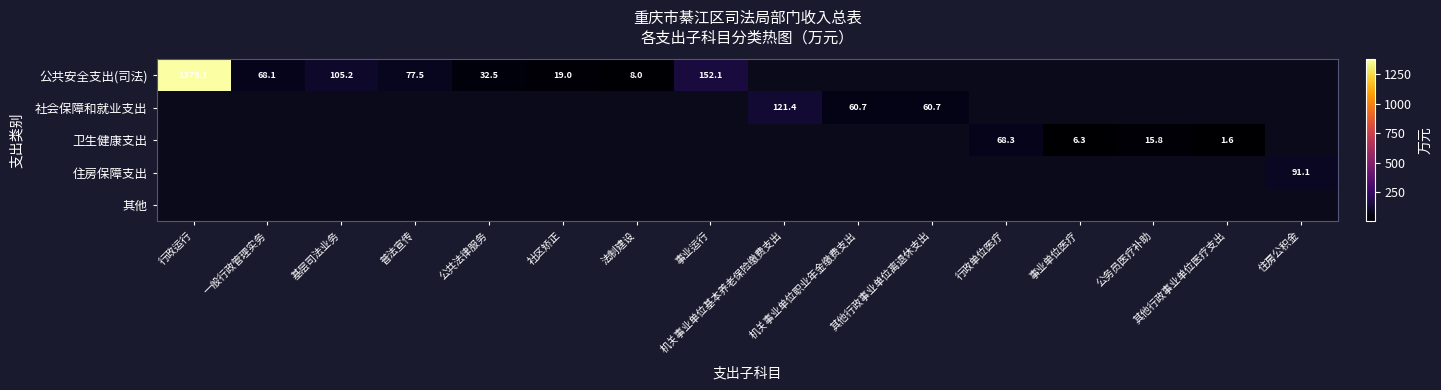

What is the greatest value displayed?

1379.1